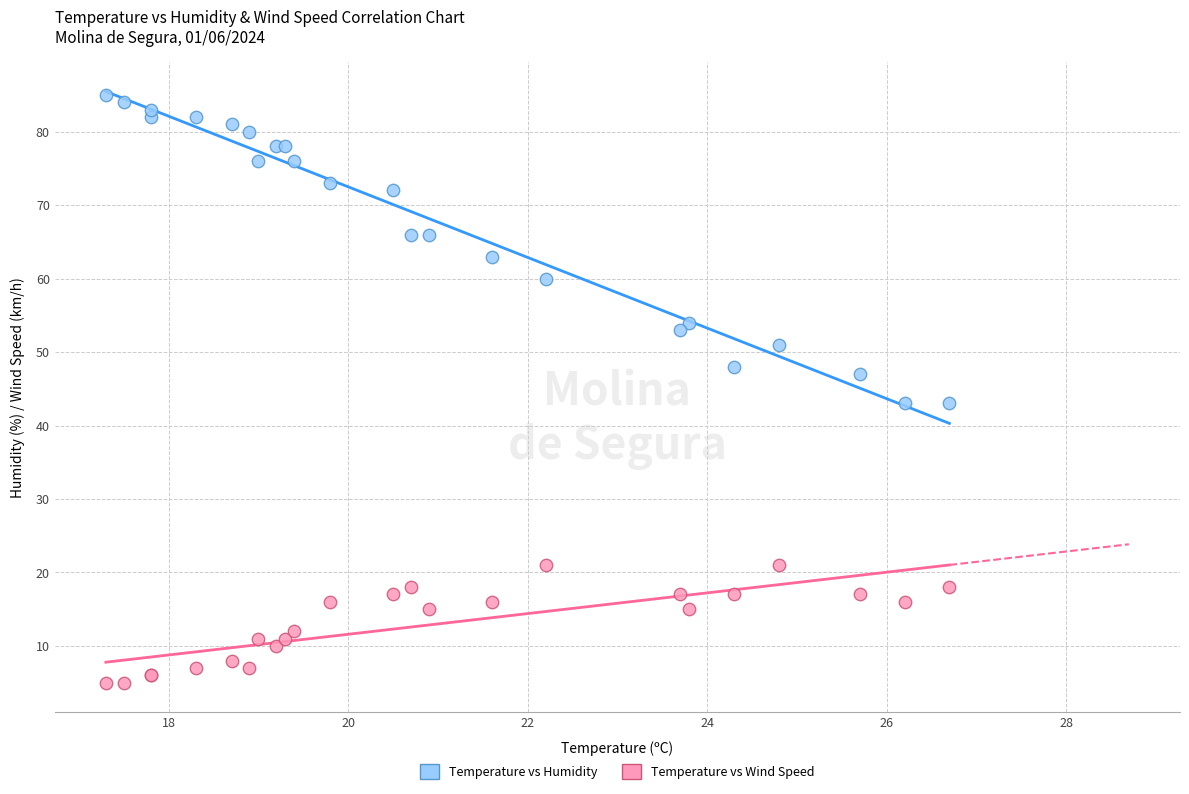

Which series contains the highest Y value?

Temperature vs Humidity